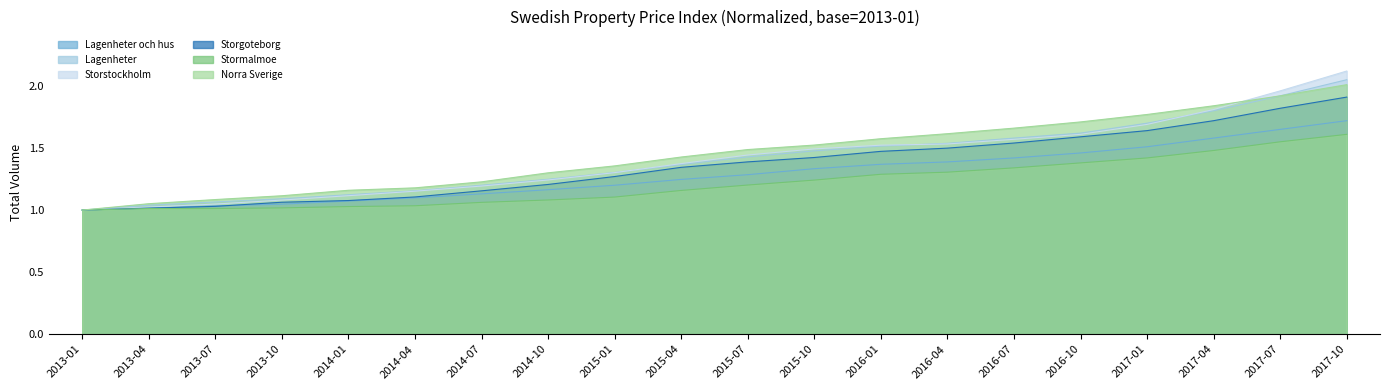

True or false: Norra Sverige and Stormalmoe cross at least once.

False